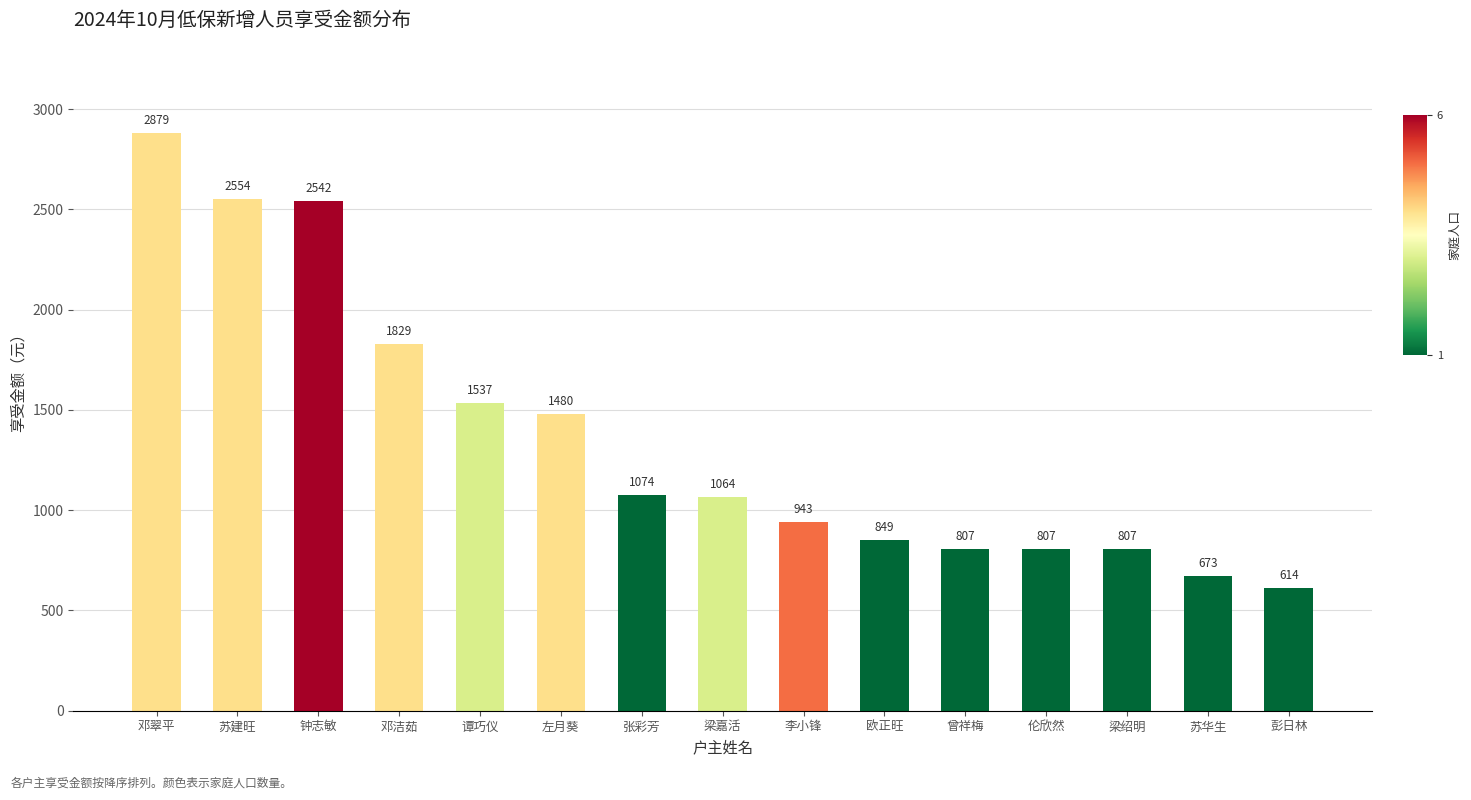

What is the difference between the maximum and minimum values?

2265